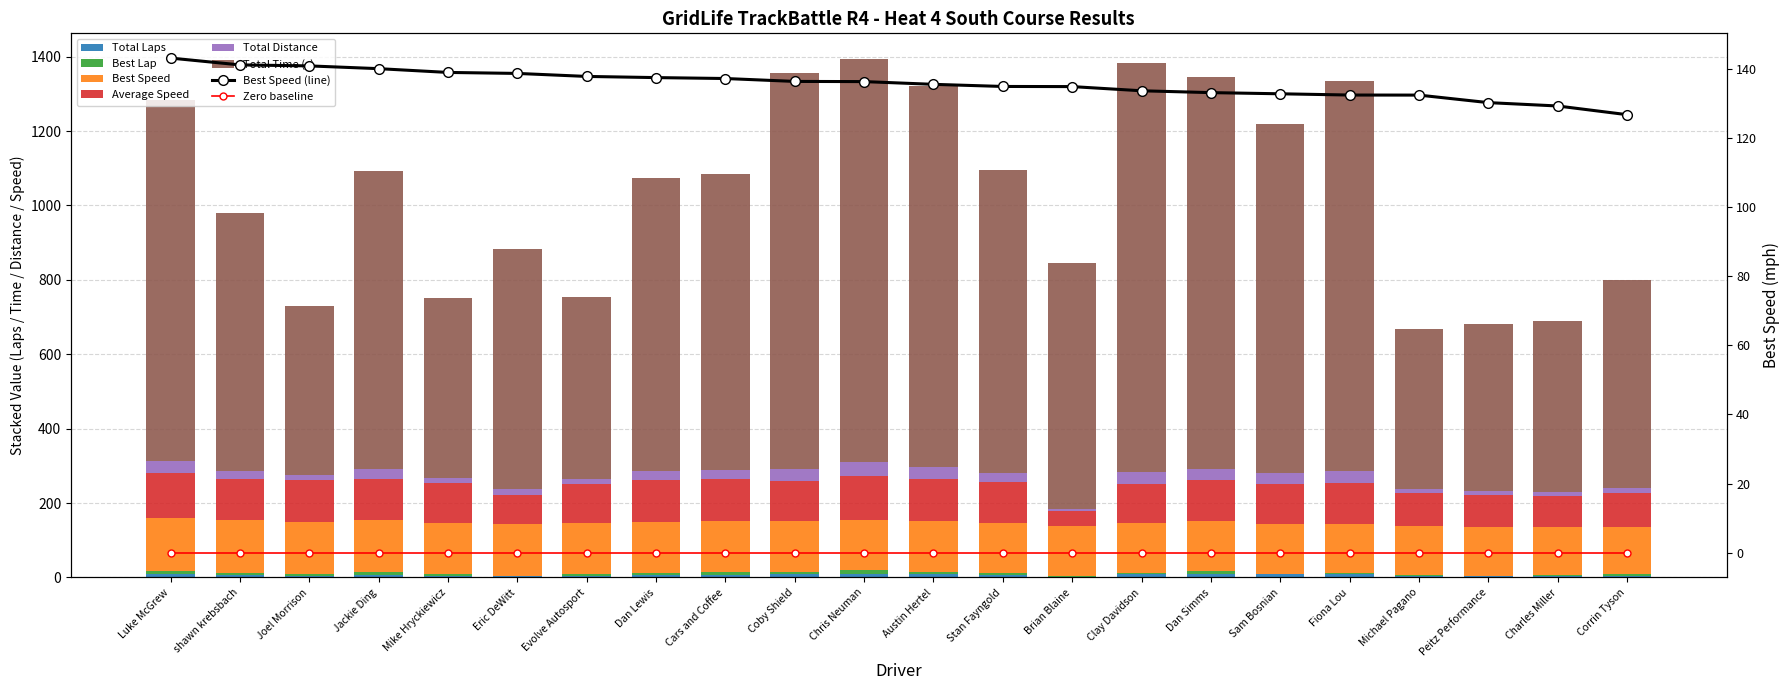

Rank the series at Stan Fayngold from highest to lowest value.

Total Time (s), Best Speed, Average Speed, Total Distance, Total Laps, Best Lap